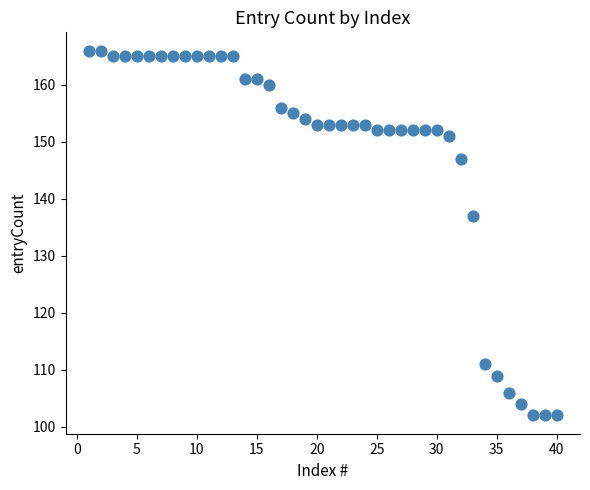

What is the range of X values (max minus min)?

39